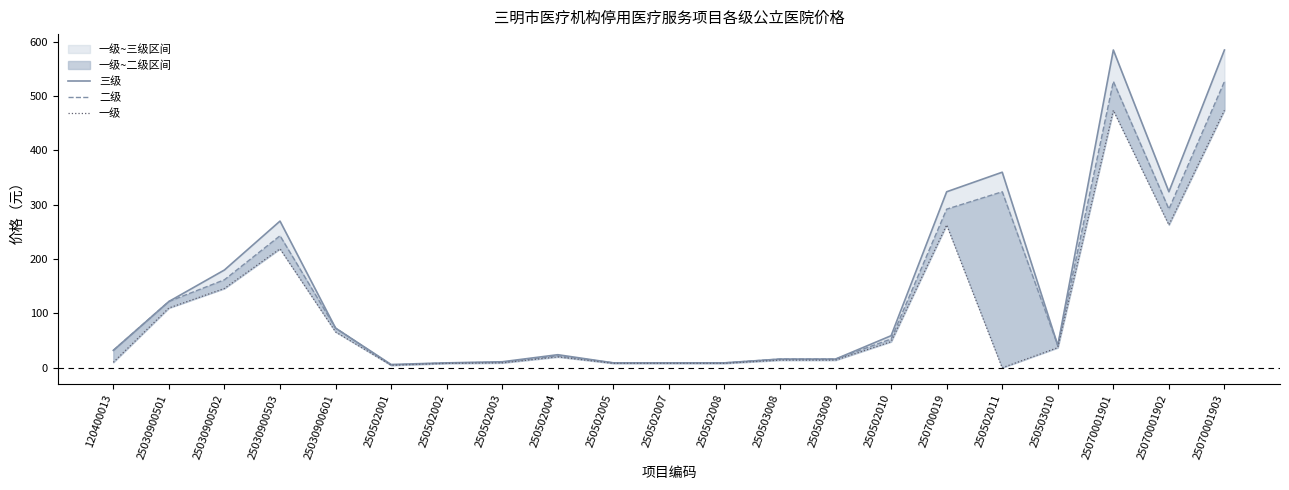

What is the sum of all 三级 values?

3064.0